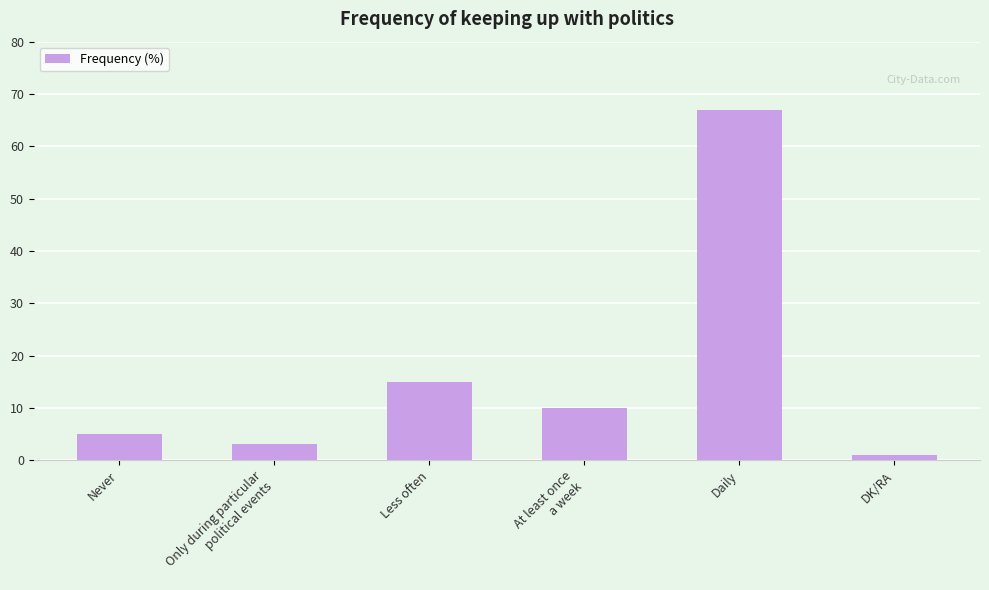

What is the change in value from Only during particular
political events to DK/RA?

-2